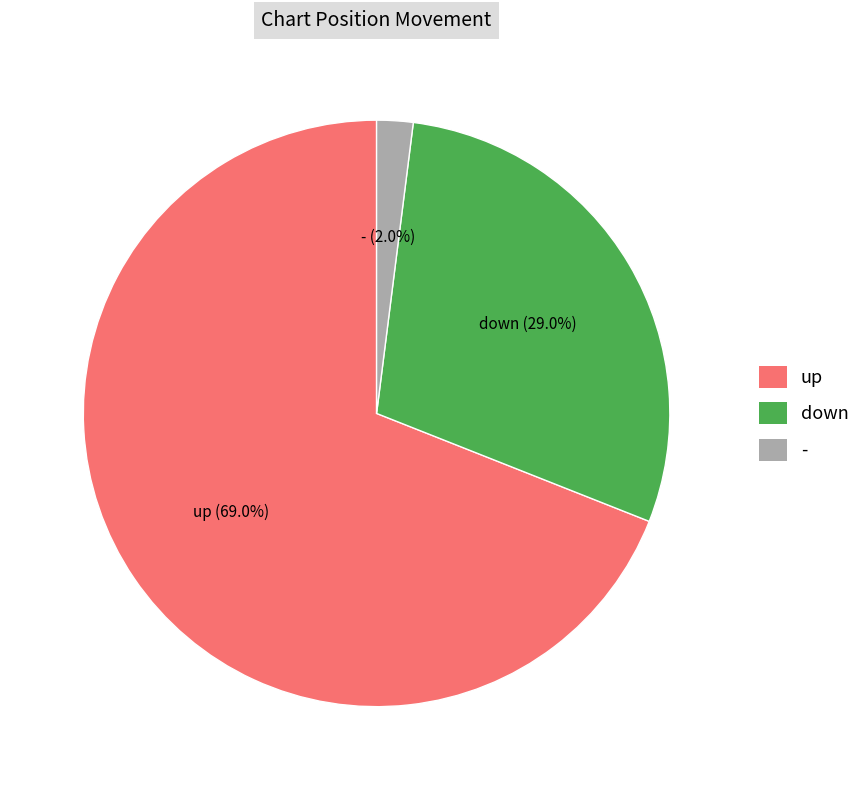

Is it true that up is 80% of the pie?

False